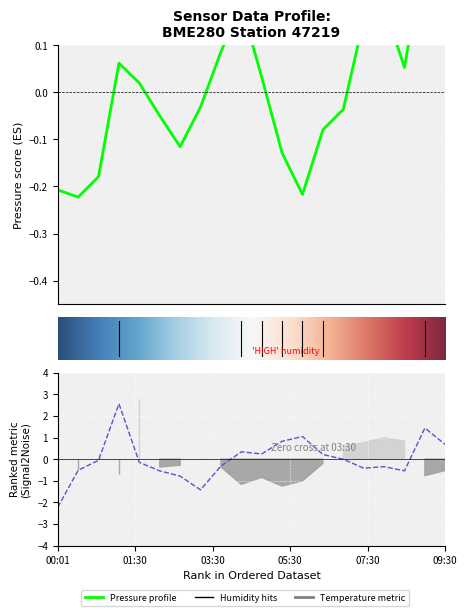

True or false: humidity has a value of 0.2 at 05:00.

True